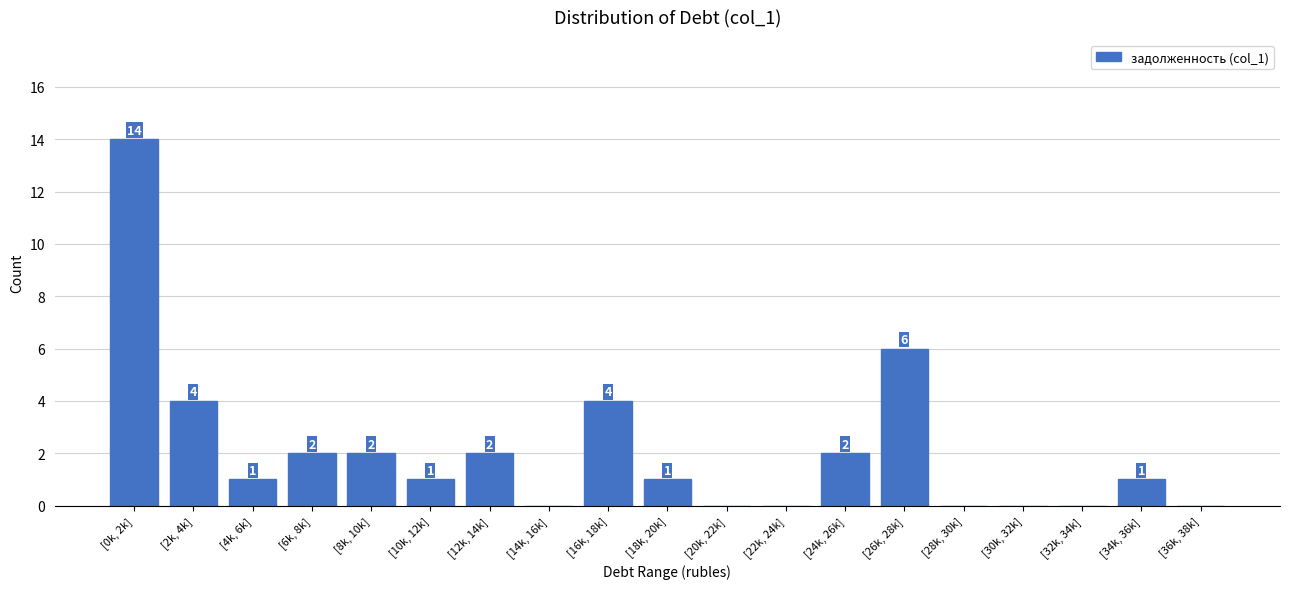

Reading left to right, transcribe all the data shown in this chart.

[0k, 2k]=14	[2k, 4k]=4	[4k, 6k]=1	[6k, 8k]=2	[8k, 10k]=2	[10k, 12k]=1	[12k, 14k]=2	[14k, 16k]=0	[16k, 18k]=4	[18k, 20k]=1	[20k, 22k]=0	[22k, 24k]=0	[24k, 26k]=2	[26k, 28k]=6	[28k, 30k]=0	[30k, 32k]=0	[32k, 34k]=0	[34k, 36k]=1	[36k, 38k]=0